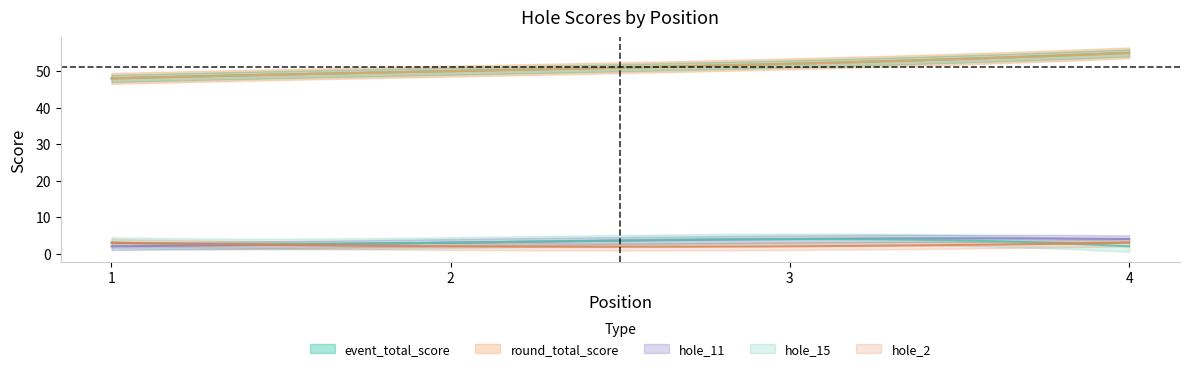

How many series are shown in this chart?

5